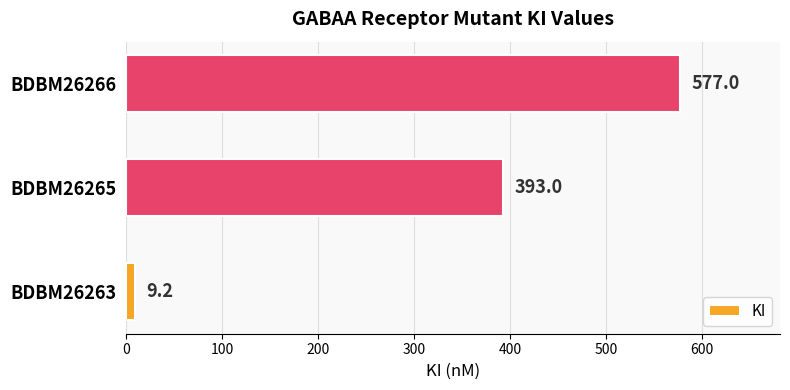

How many data points does each series have?

3